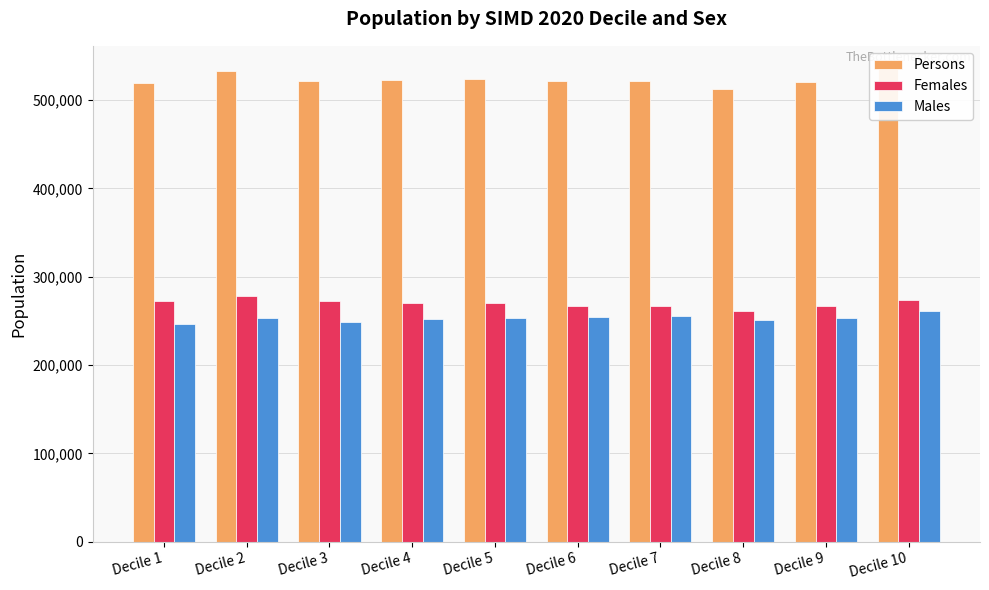

What is the difference between the second highest and minimum values in the Females series?

12059